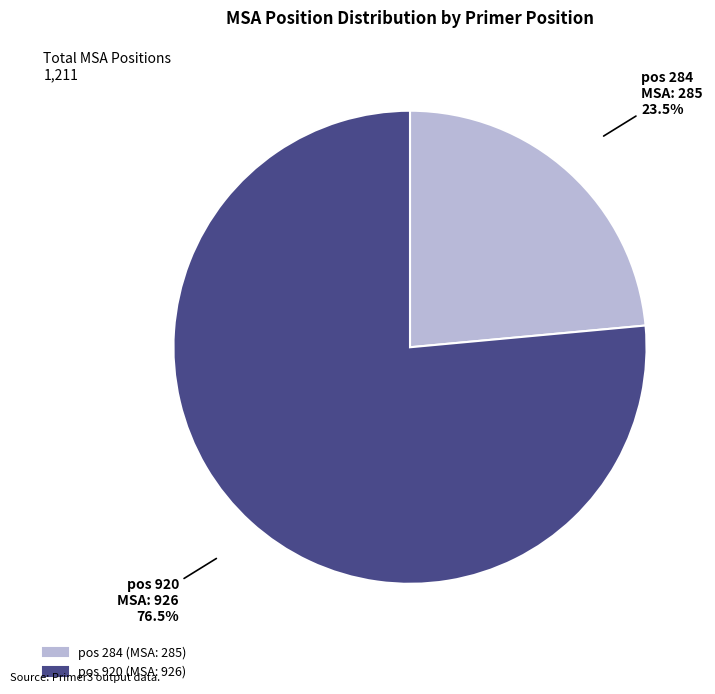

To the nearest percent, what is the difference between the largest and smallest slice percentages?

53%